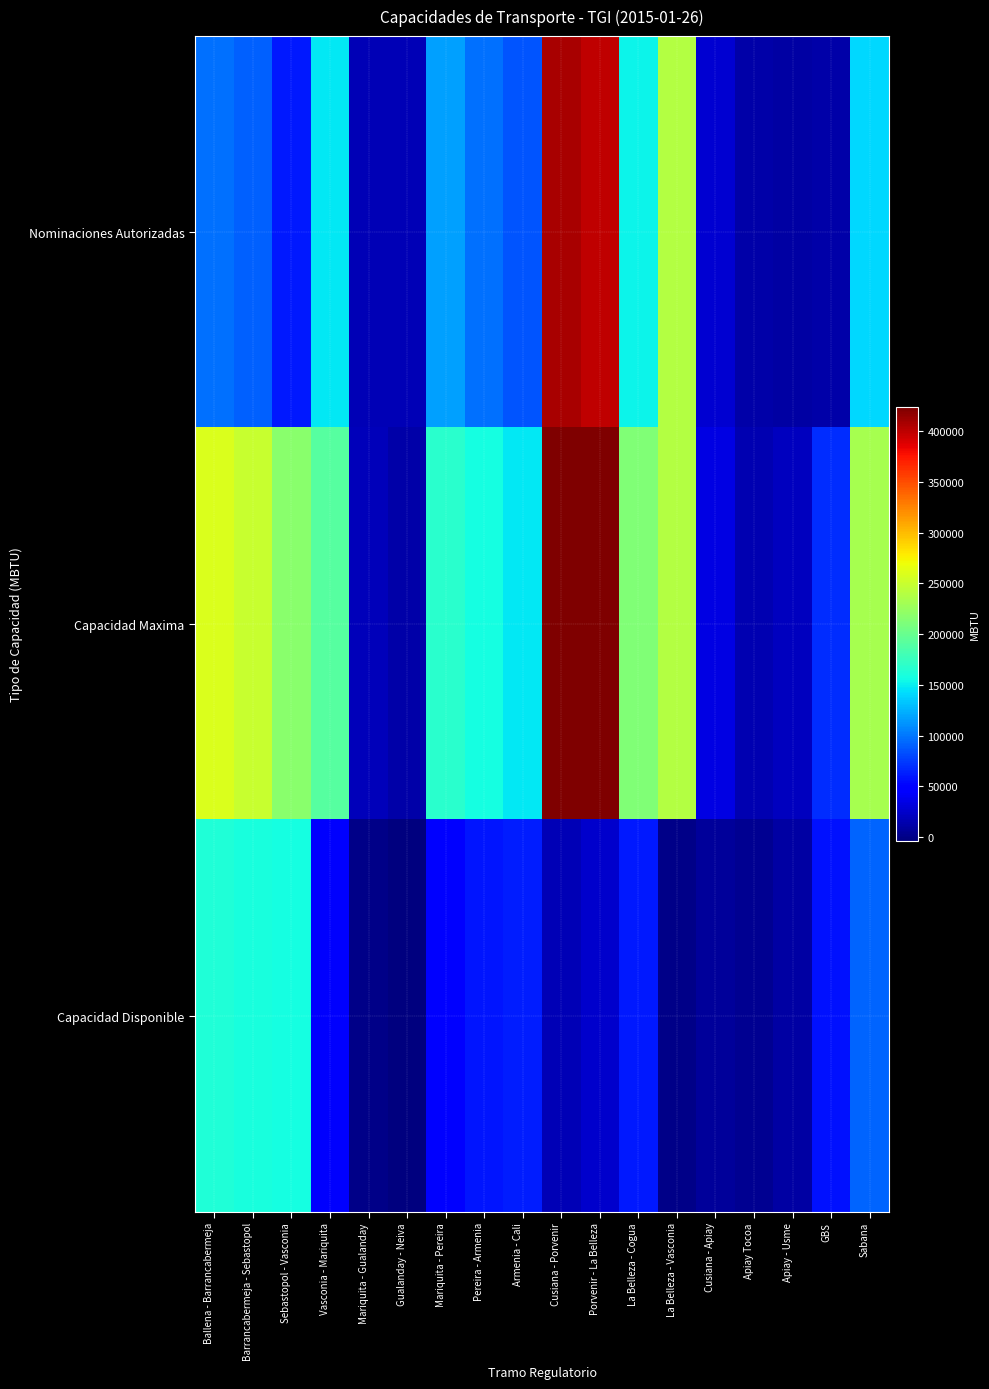

Reading right to left, list all the values displayed in this chart.

Nominaciones Autorizadas: Sabana=140623	GBS=12062	Apiay - Usme=10160	Apiay Tocoa=11756	Cusiana - Apiay=27213	La Belleza - Vasconia=240081	La Belleza - Cogua=151734	Porvenir - La Belleza=398989	Cusiana - Porvenir=407229	Armenia - Cali=85348	Pereira - Armenia=97935	Mariquita - Pereira=117242	Gualanday - Neiva=16335	Mariquita - Gualanday=17438	Vasconia - Mariquita=148214	Sebastopol - Vasconia=60130	Barrancabermeja - Sebastopol=89916	Ballena - Barrancabermeja=97626
Capacidad Maxima: Sabana=232510	GBS=68935	Apiay - Usme=20324	Apiay Tocoa=15388	Cusiana - Apiay=34332	La Belleza - Vasconia=240081	La Belleza - Cogua=212387	Porvenir - La Belleza=423926	Cusiana - Porvenir=423926	Armenia - Cali=147551	Pereira - Armenia=157521	Mariquita - Pereira=167490	Gualanday - Neiva=12571	Mariquita - Gualanday=18244	Vasconia - Mariquita=191418	Sebastopol - Vasconia=217550	Barrancabermeja - Sebastopol=248938	Ballena - Barrancabermeja=259329
Capacidad Disponible: Sabana=91887	GBS=56873	Apiay - Usme=10164	Apiay Tocoa=3632	Cusiana - Apiay=7119	La Belleza - Vasconia=0	La Belleza - Cogua=60653	Porvenir - La Belleza=24937	Cusiana - Porvenir=16697	Armenia - Cali=62203	Pereira - Armenia=59586	Mariquita - Pereira=50248	Gualanday - Neiva=-3763	Mariquita - Gualanday=806	Vasconia - Mariquita=43204	Sebastopol - Vasconia=157420	Barrancabermeja - Sebastopol=159022	Ballena - Barrancabermeja=161703